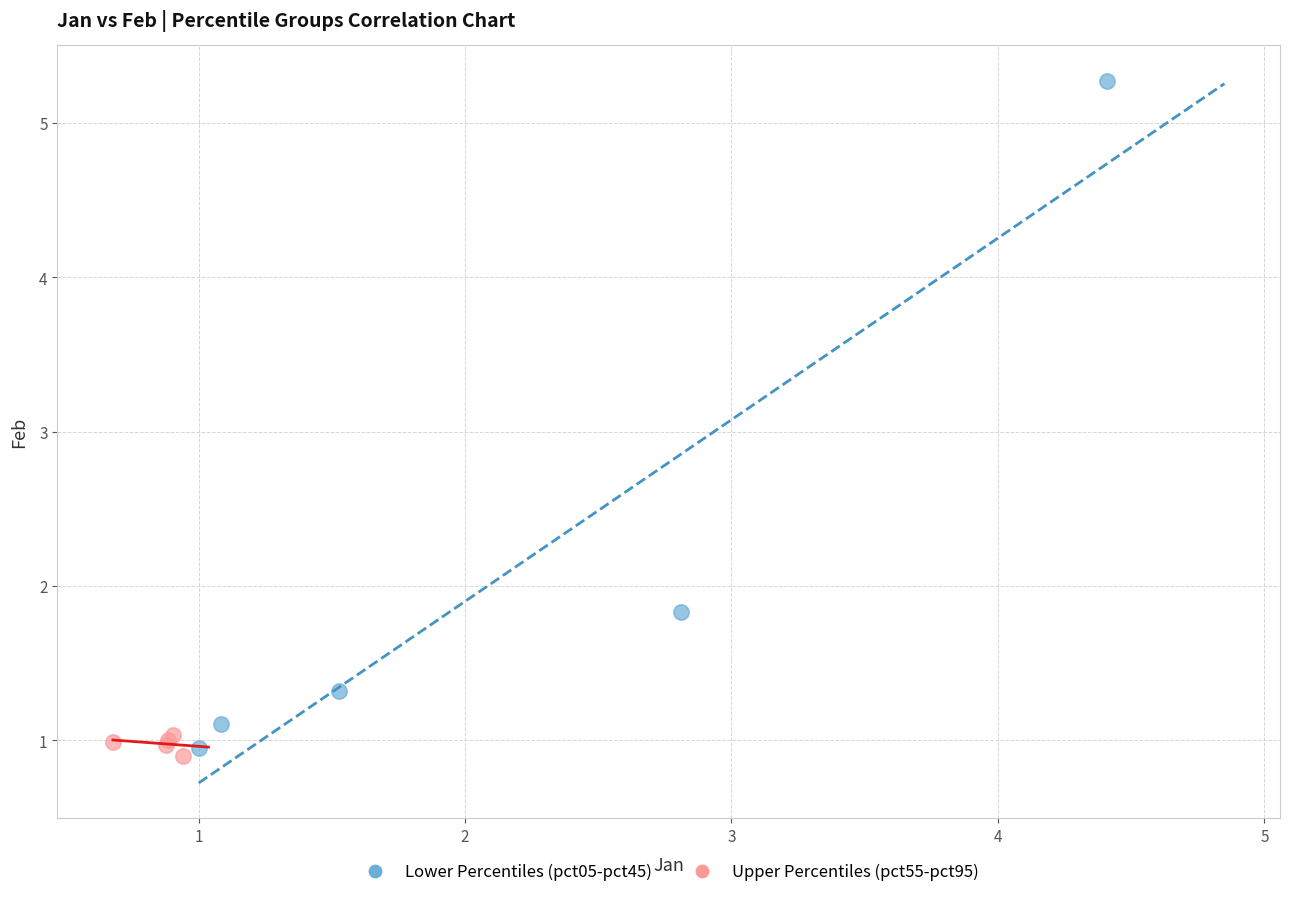

Which series contains the highest Y value?

Lower Percentiles (pct05-pct45)